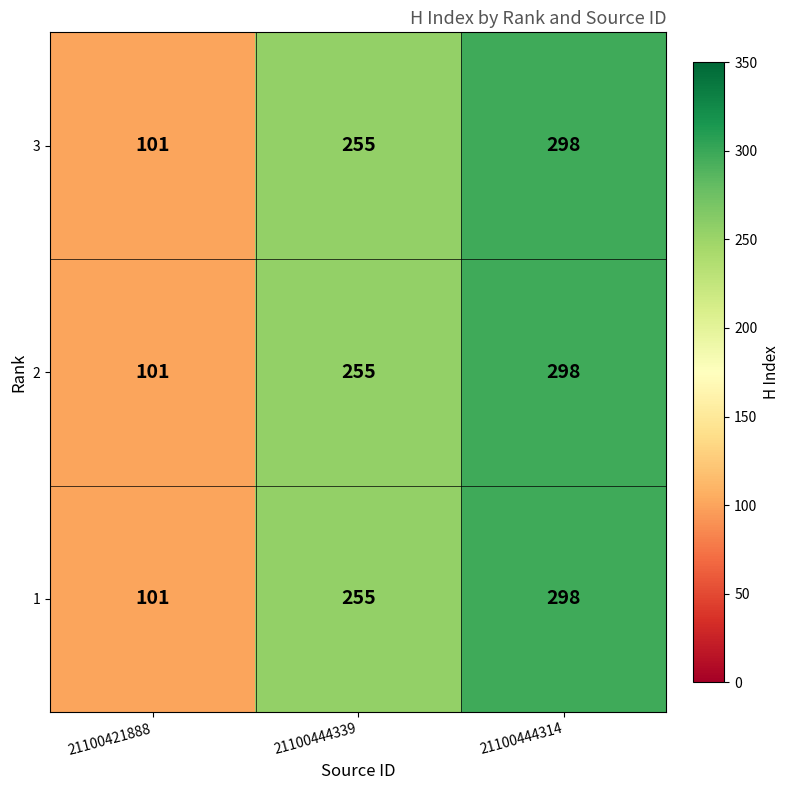

What value does the 3 series have at 21100444339?

255